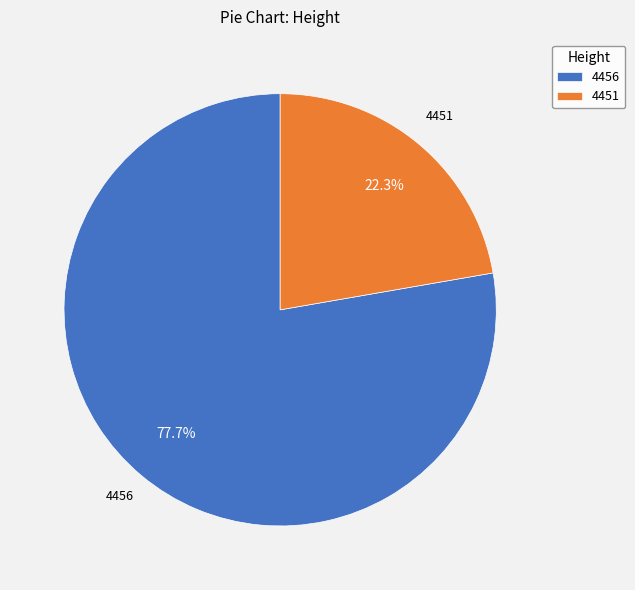

What percentage is the 4451 slice, to the nearest percent?

22%